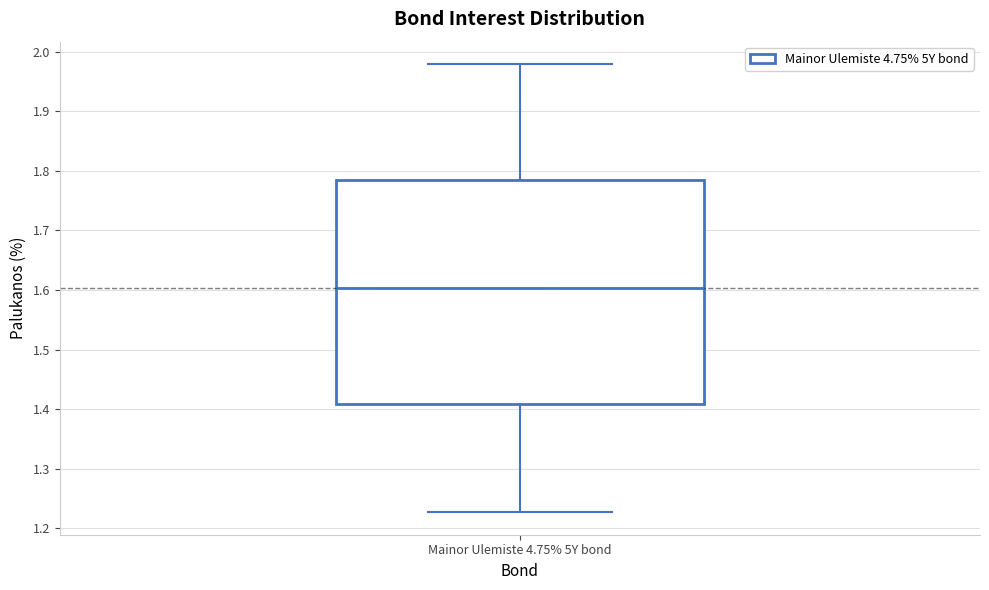

Read this box plot against the y-axis: the position of the median line, the range covered by the box, and the ends of both whiskers. The values are not printed on the chart, so give them approximately, as read against the axis.

median 1.60, box 1.41 to 1.78, whiskers 1.23 to 1.98